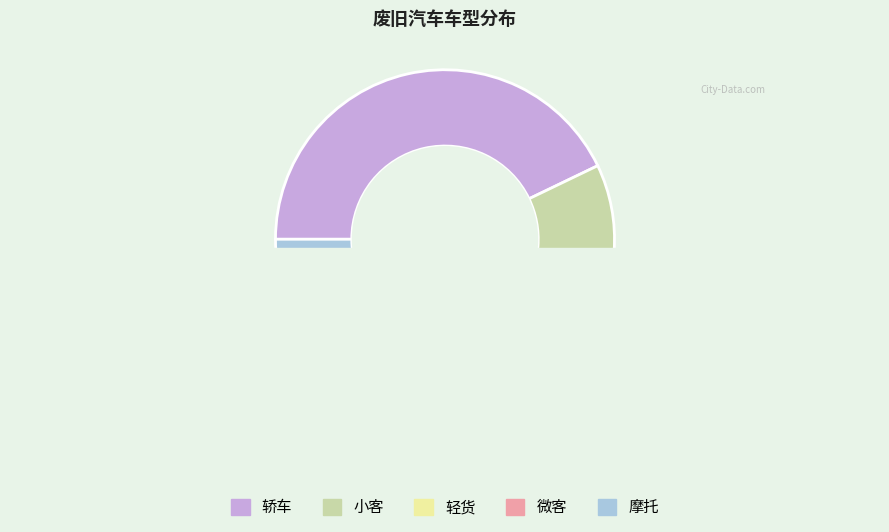

Is it true that 微客 is 16% of the pie?

False